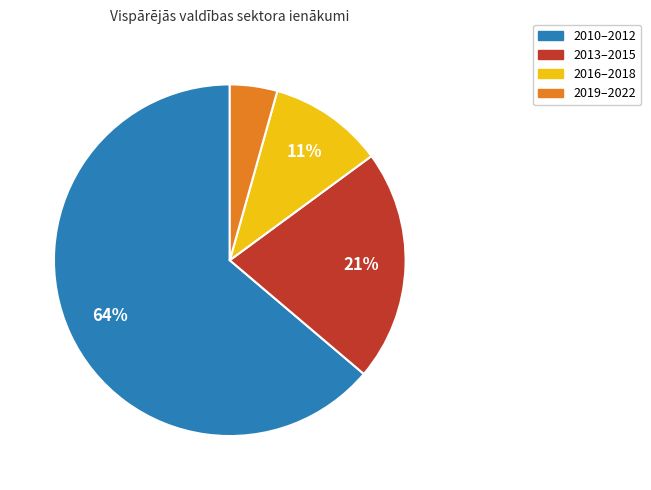

Do 2016–2018 and 2019–2022 together represent more than half of the pie?

No